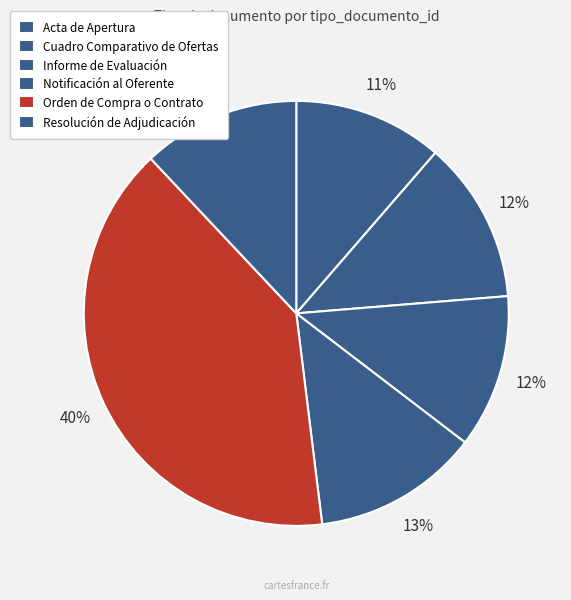

Count the number of slices in the pie.

6